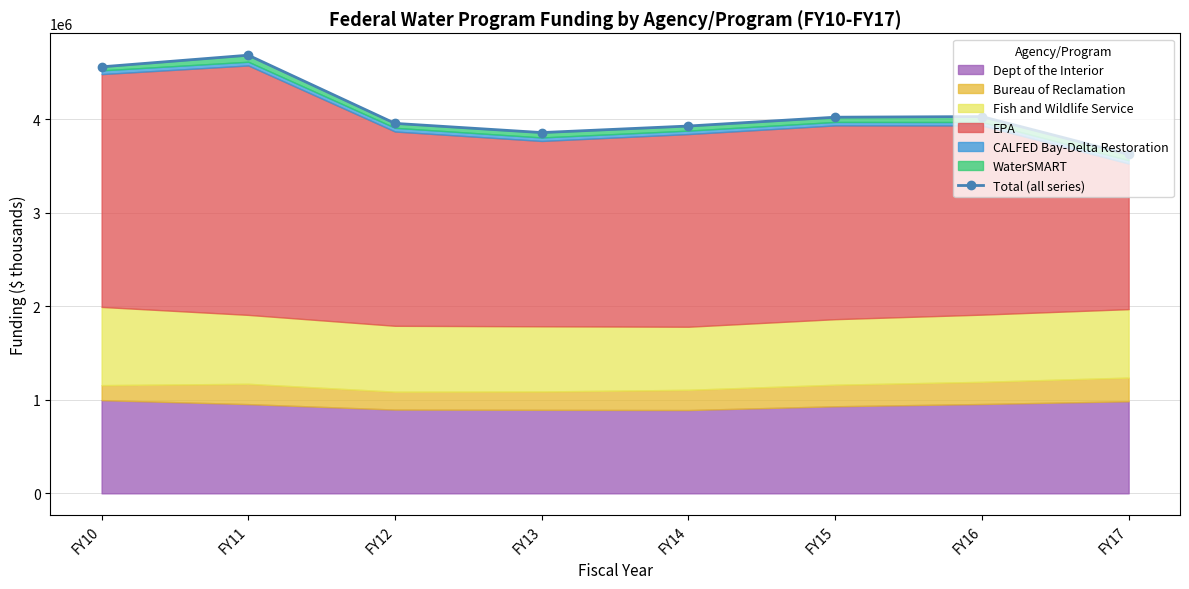

Reading left to right, transcribe all the data shown in this chart.

4559591	4683988	3954948	3856889	3926749	4021155	4027769	3623099